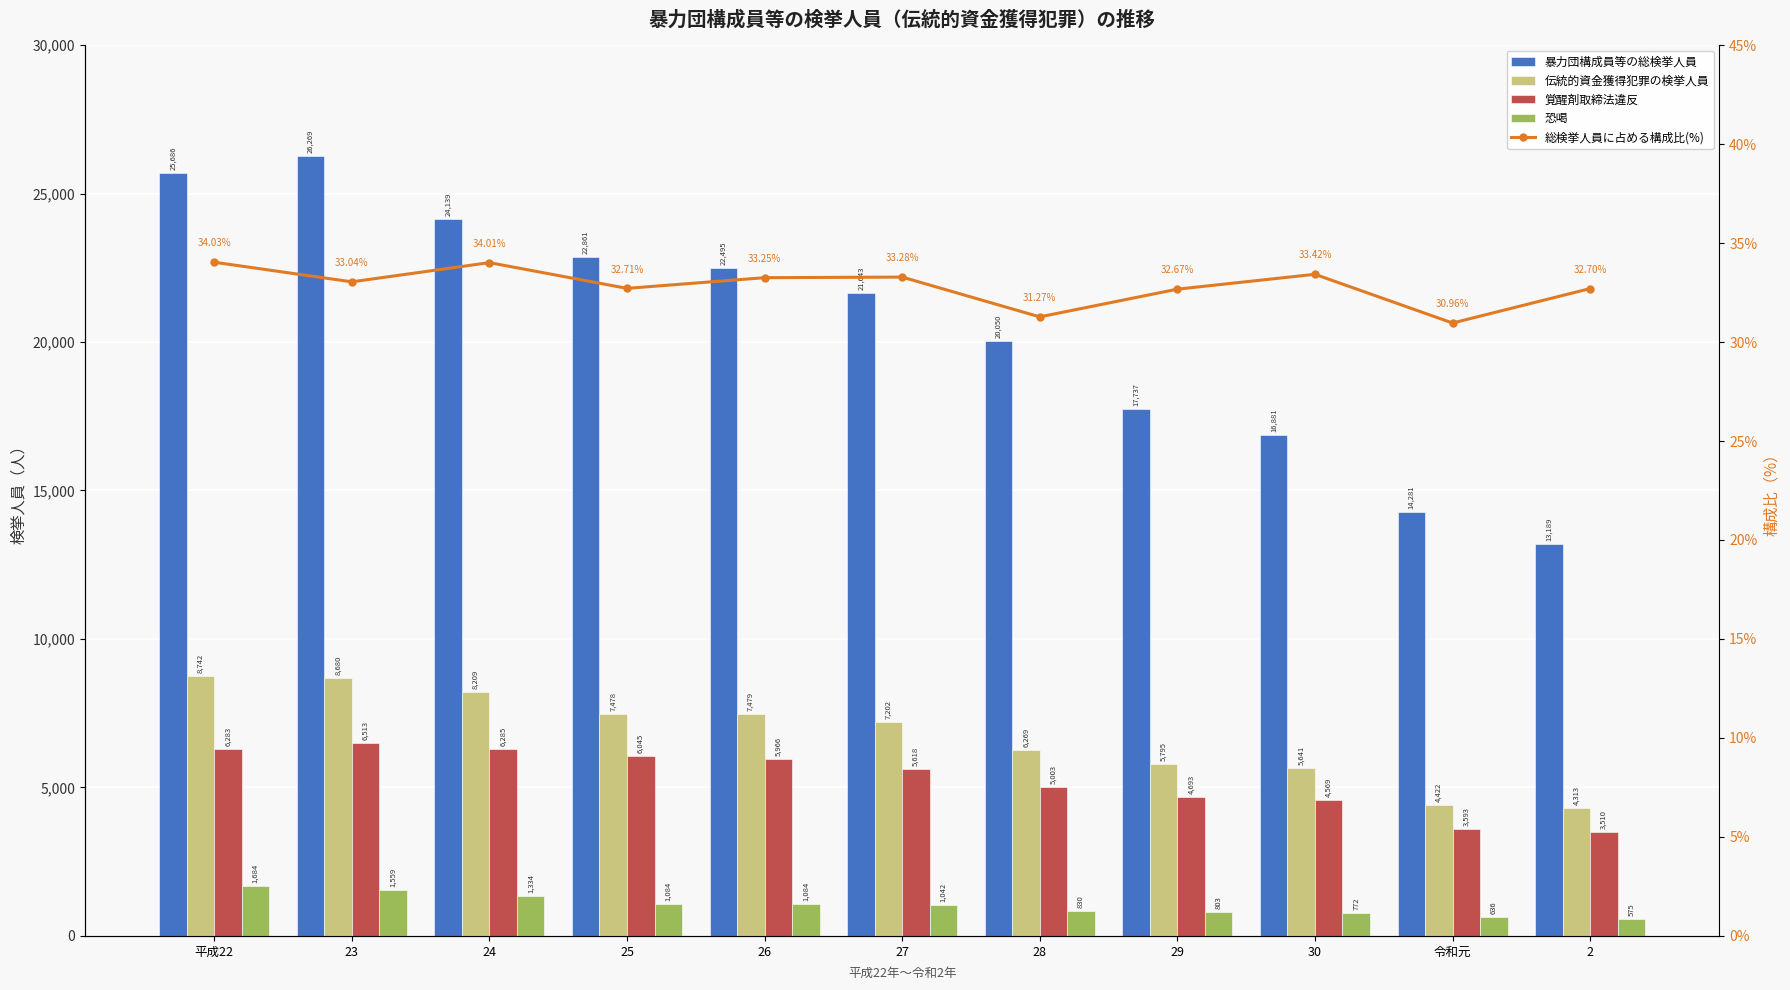

Is it true that 伝統的資金獲得犯罪の検挙人員 equals 4313.0 at 2?

True